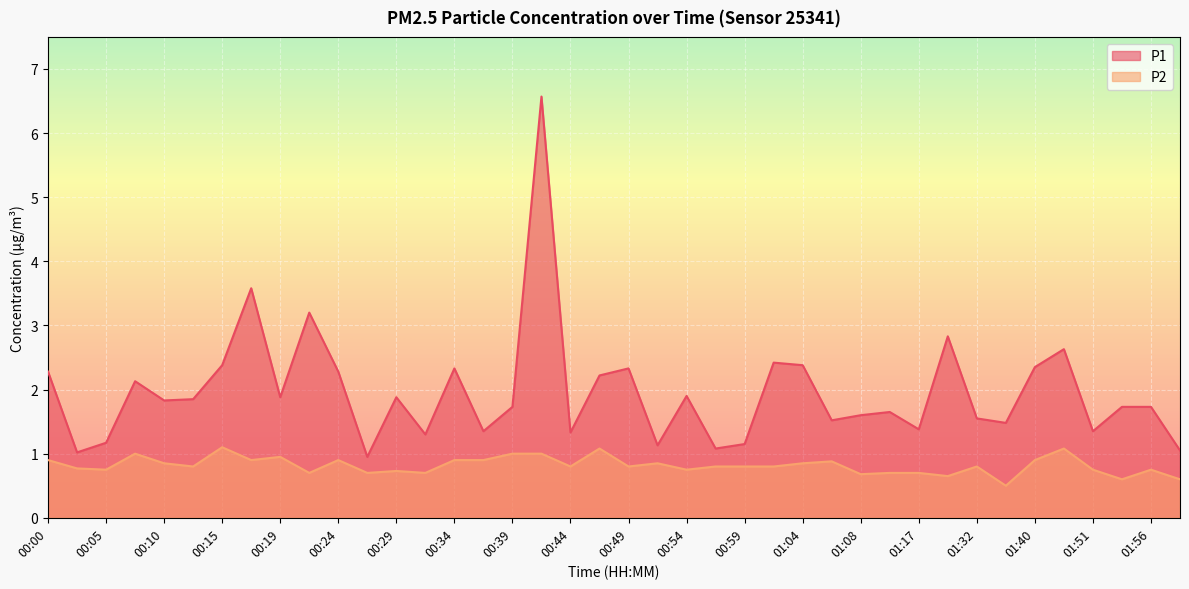

Rank the categories by P1 value from lowest to highest.

00:27, 00:02, 01:59, 00:56, 00:51, 00:59, 00:05, 00:32, 00:44, 00:37, 01:51, 01:17, 01:37, 01:06, 01:32, 01:08, 01:11, 00:39, 01:53, 01:56, 00:10, 00:12, 00:19, 00:29, 00:54, 00:07, 00:46, 00:00, 00:24, 00:34, 00:49, 01:40, 00:15, 01:04, 01:01, 01:48, 01:29, 00:22, 00:17, 00:41